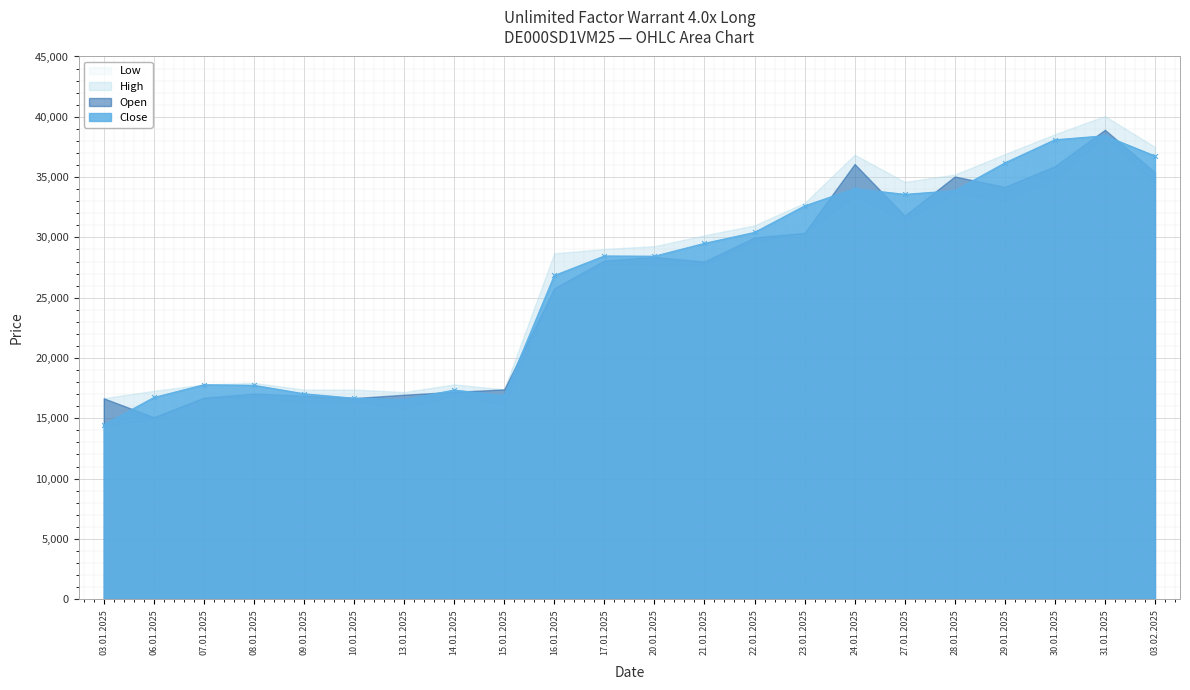

What is the highest value of the Close series?

38430